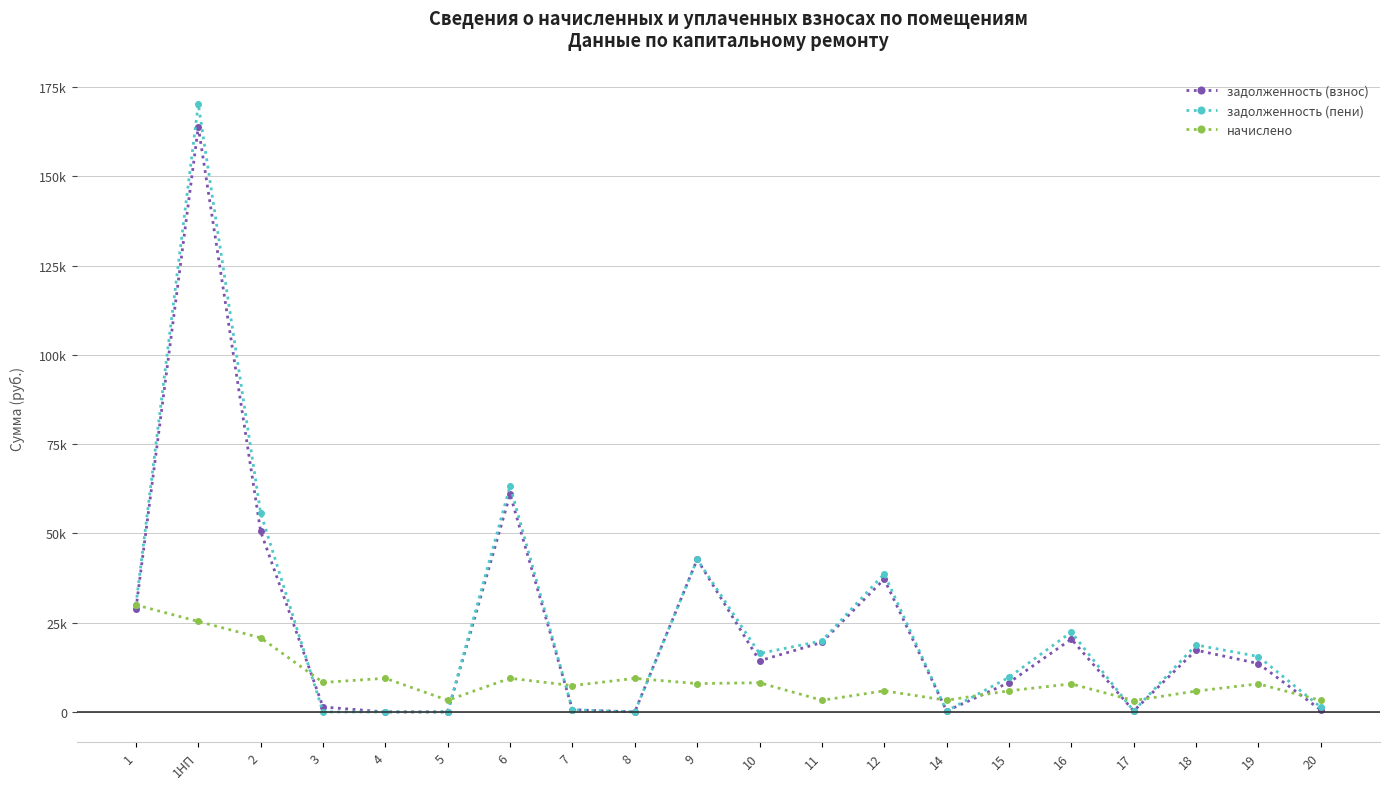

In задолженность (пени), how many points are higher than both neighbors (excluding endpoints)?

6